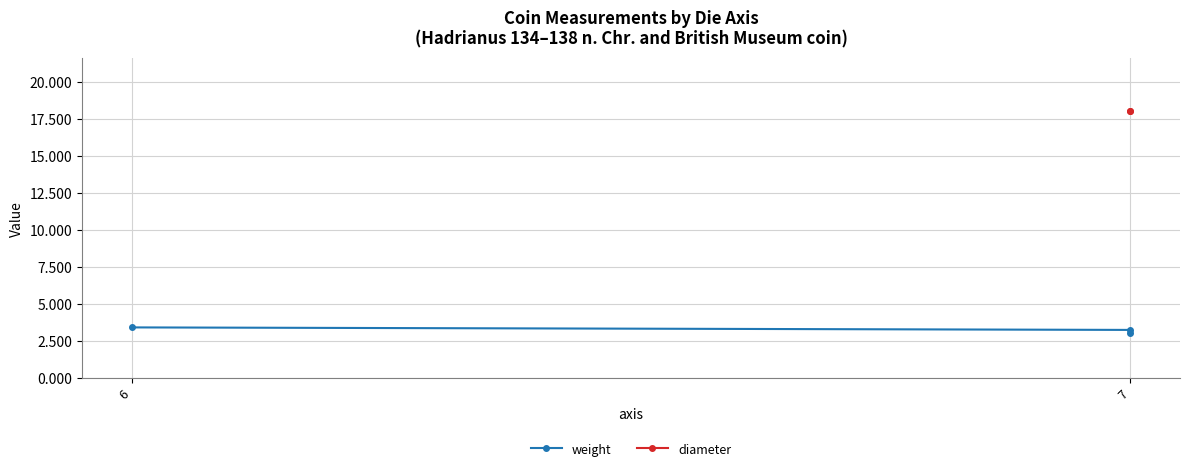

What is the label of the 2nd point from the left?

7